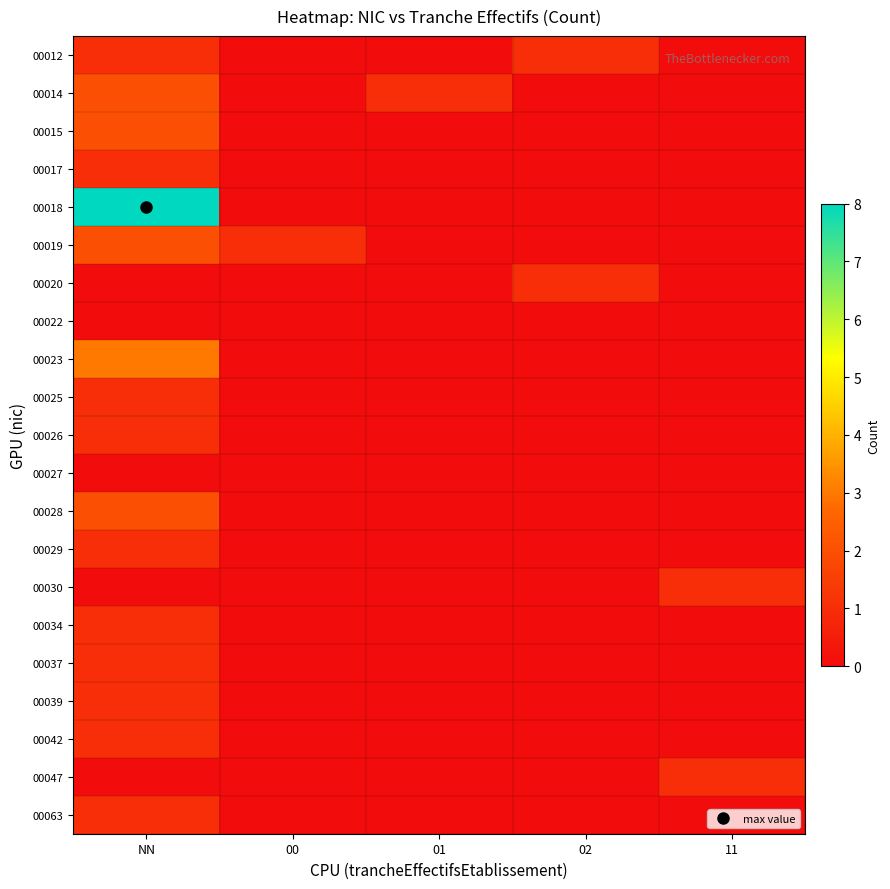

What is the spread (max minus min) of values at 00?

1